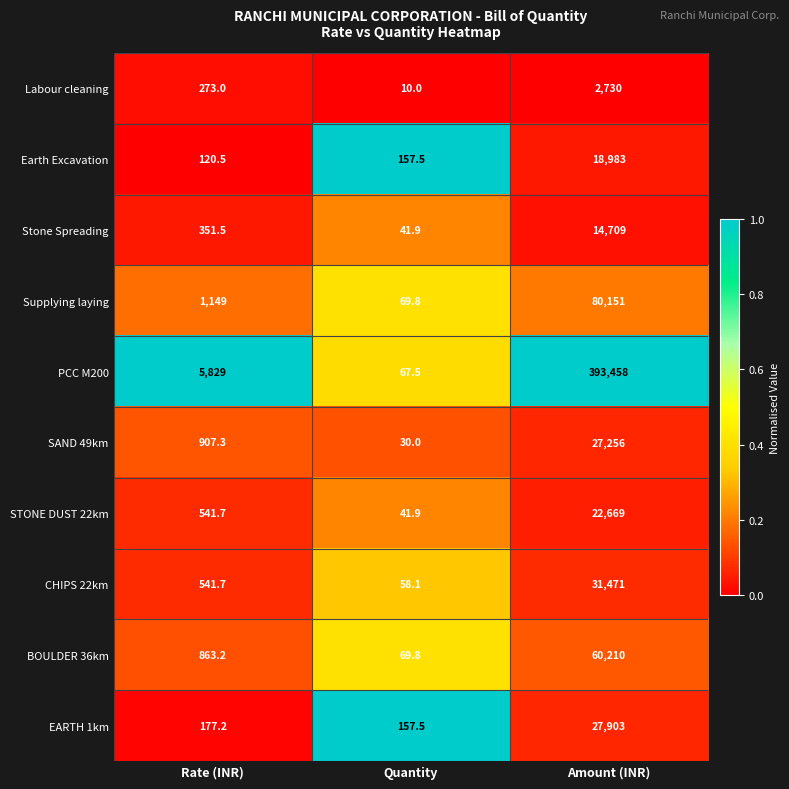

At Amount (INR), list the series in order from largest to smallest.

PCC M200, Supplying laying, BOULDER 36km, CHIPS 22km, EARTH 1km, SAND 49km, STONE DUST 22km, Earth Excavation, Stone Spreading, Labour cleaning